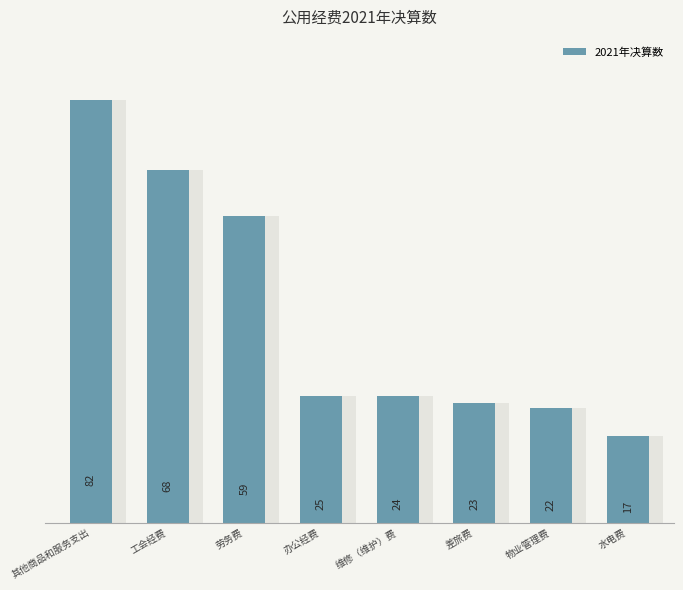

At which category does the chart reach its minimum across all series?

水电费